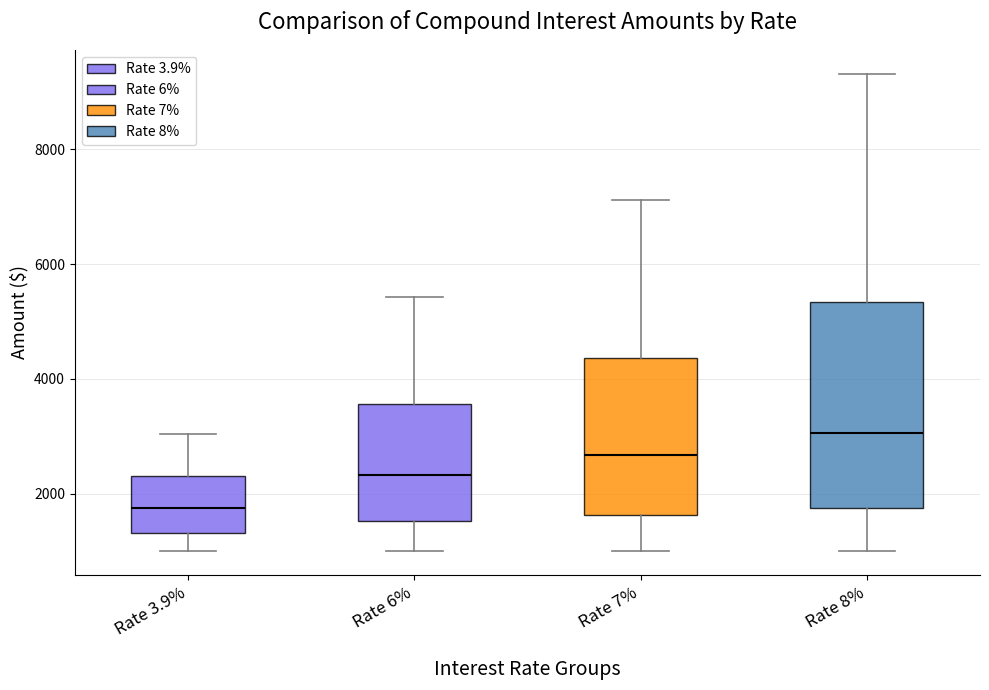

Reading left to right, read every box against the y-axis: the position of its median line, the range the box covers, and the ends of its whiskers. The values are not printed on the chart, so give them approximately, as read against the axis.

Rate 3.9%: median 1800, box 1400 to 2200, whiskers 1000 to 3000
Rate 6%: median 2400, box 1600 to 3600, whiskers 1000 to 5400
Rate 7%: median 2600, box 1600 to 4400, whiskers 1000 to 7200
Rate 8%: median 3000, box 1800 to 5400, whiskers 1000 to 9400